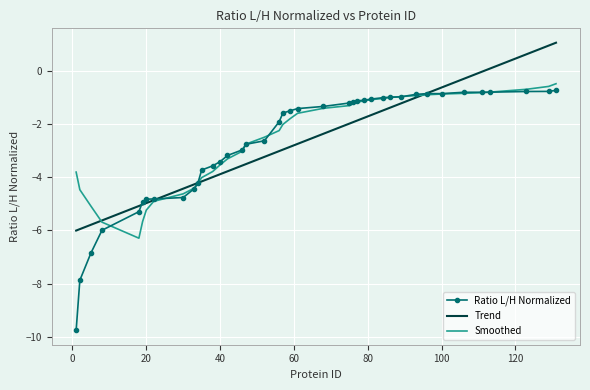

The value at 75 is -1.2. True or false?

True